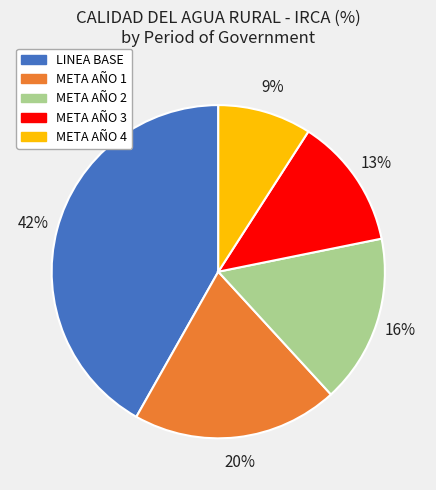

Does META AÑO 1 represent more than half of the total?

No